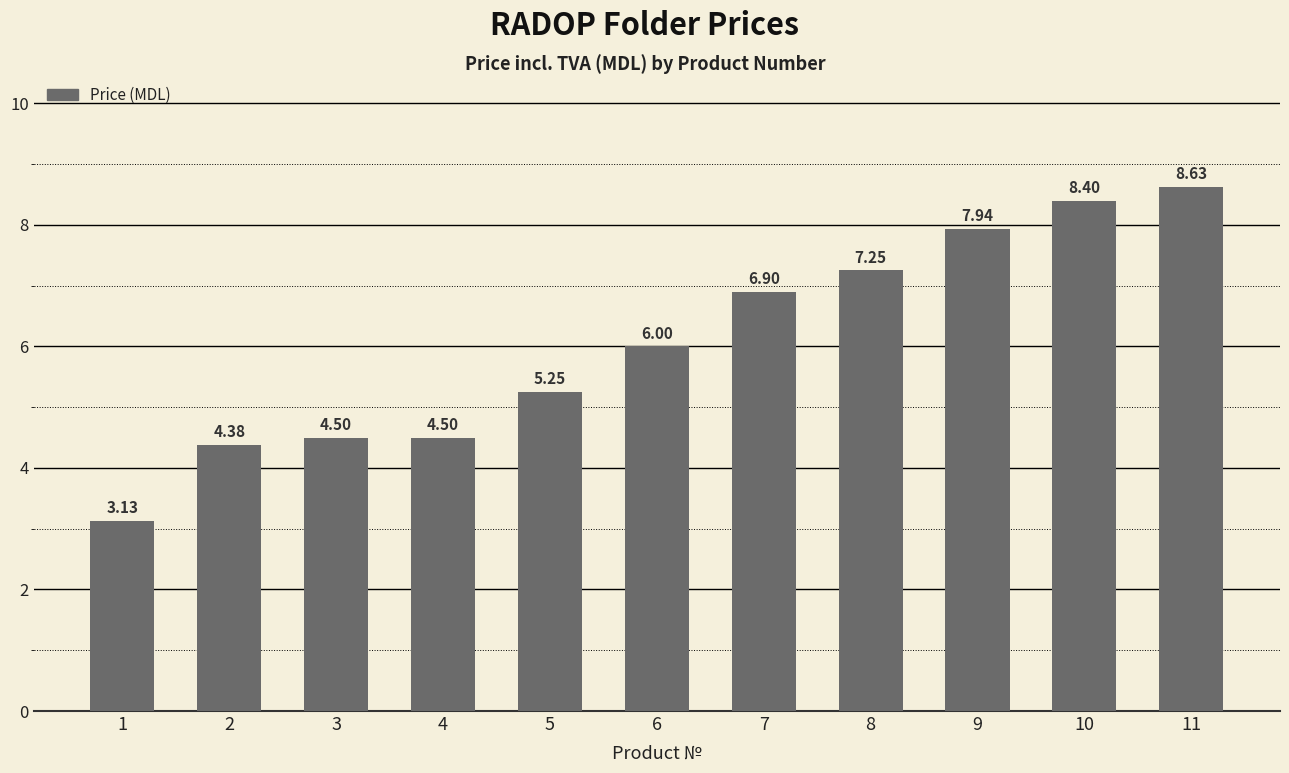

True or false: the data shows 1.9 at 4.

False